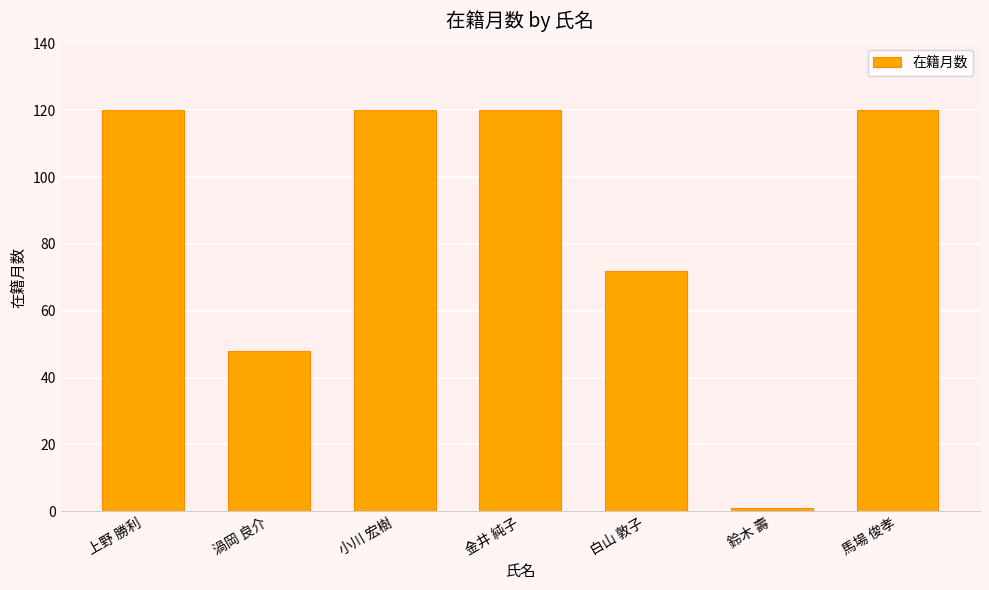

Approximately how many times larger is the value at 馬場 俊孝 compared to 金井 純子?

1.0